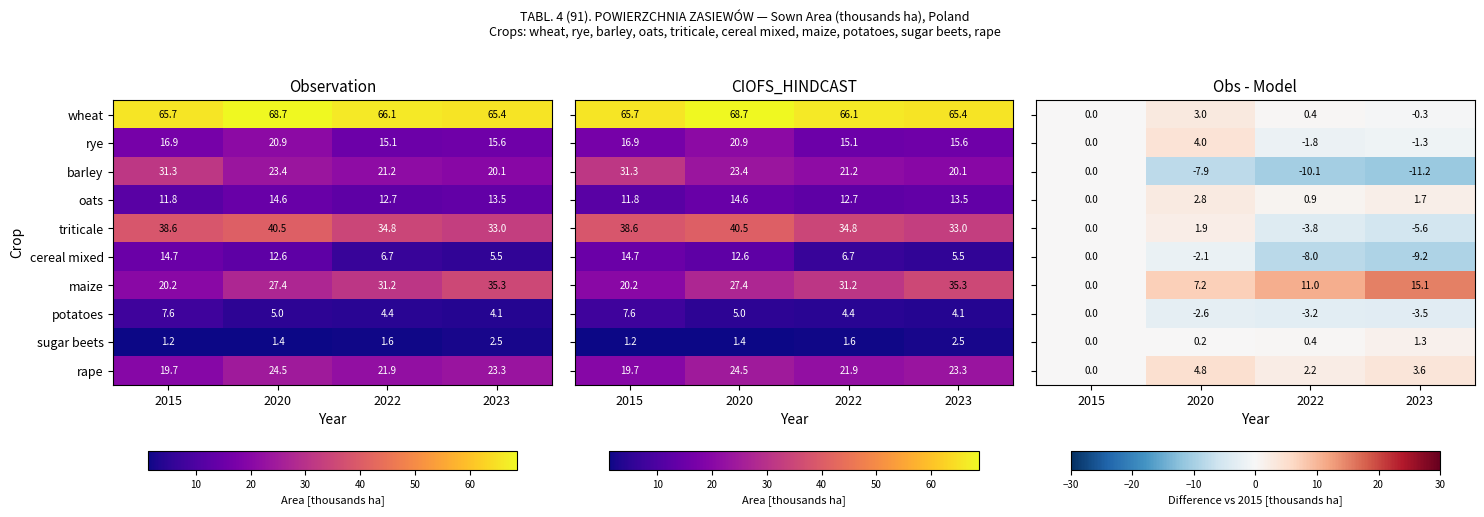

At which label does sugar beets reach its peak?

2023